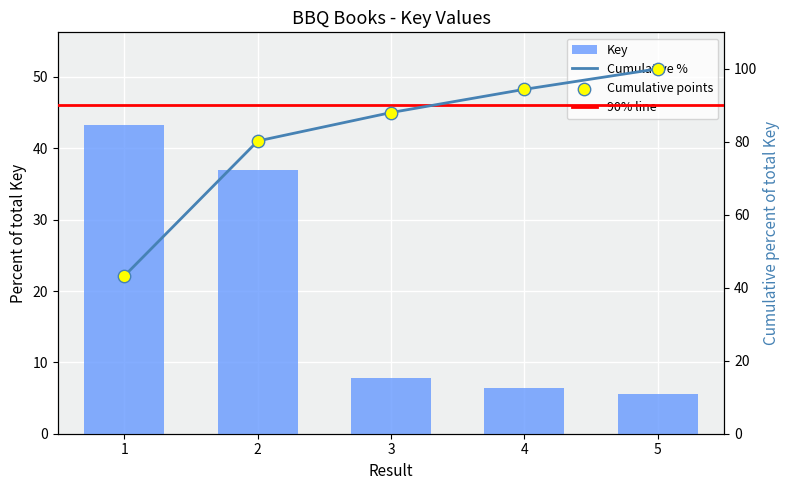

What is the change in value from 2 to 4?

-30.6